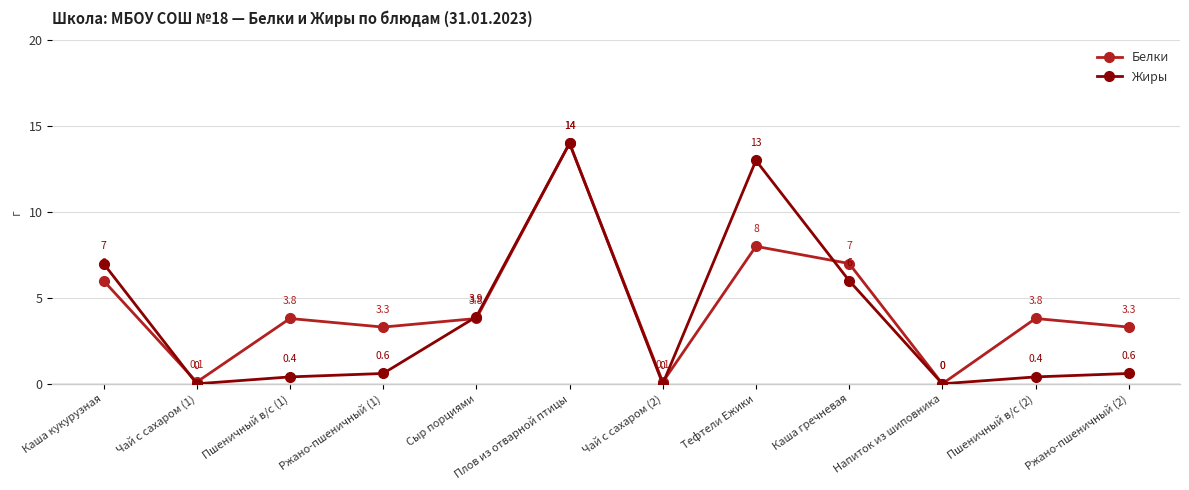

What is the spread (max minus min) of values at Каша кукурузная?

1.0